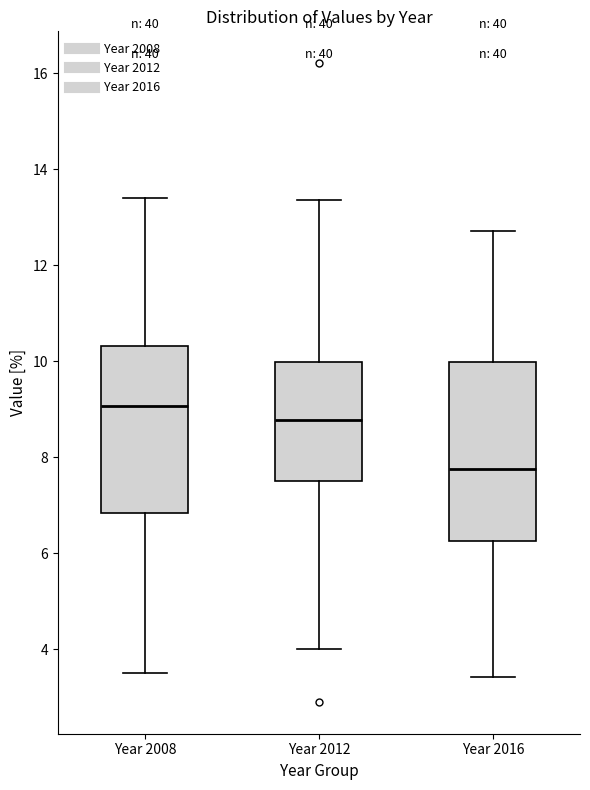

Reading left to right, transcribe this box plot: for each box, give where its median line is, the range the box spans, and where its two whiskers end, as read against the y-axis. The values are not printed on the chart, so give them approximately, as read against the axis.

Year 2008: median 9.0, box 6.8 to 10.4, whiskers 3.4 to 13.4
Year 2012: median 8.8, box 7.4 to 10.0, whiskers 4.0 to 13.4
Year 2016: median 7.8, box 6.2 to 10.0, whiskers 3.4 to 12.8